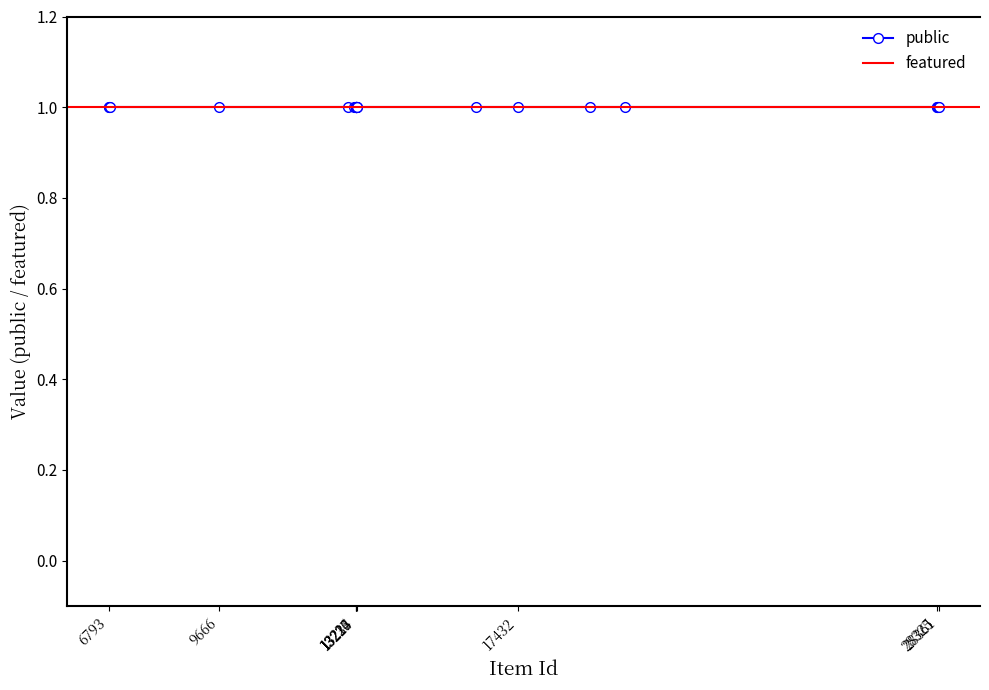

Rank the categories by featured value from highest to lowest.

6793, 6812, 6813, 9666, 12999, 13174, 13216, 13222, 13223, 13224, 13225, 13226, 13227, 13229, 13232, 13233, 13234, 16327, 17432, 19290, 20216, 28325, 28326, 28359, 28361